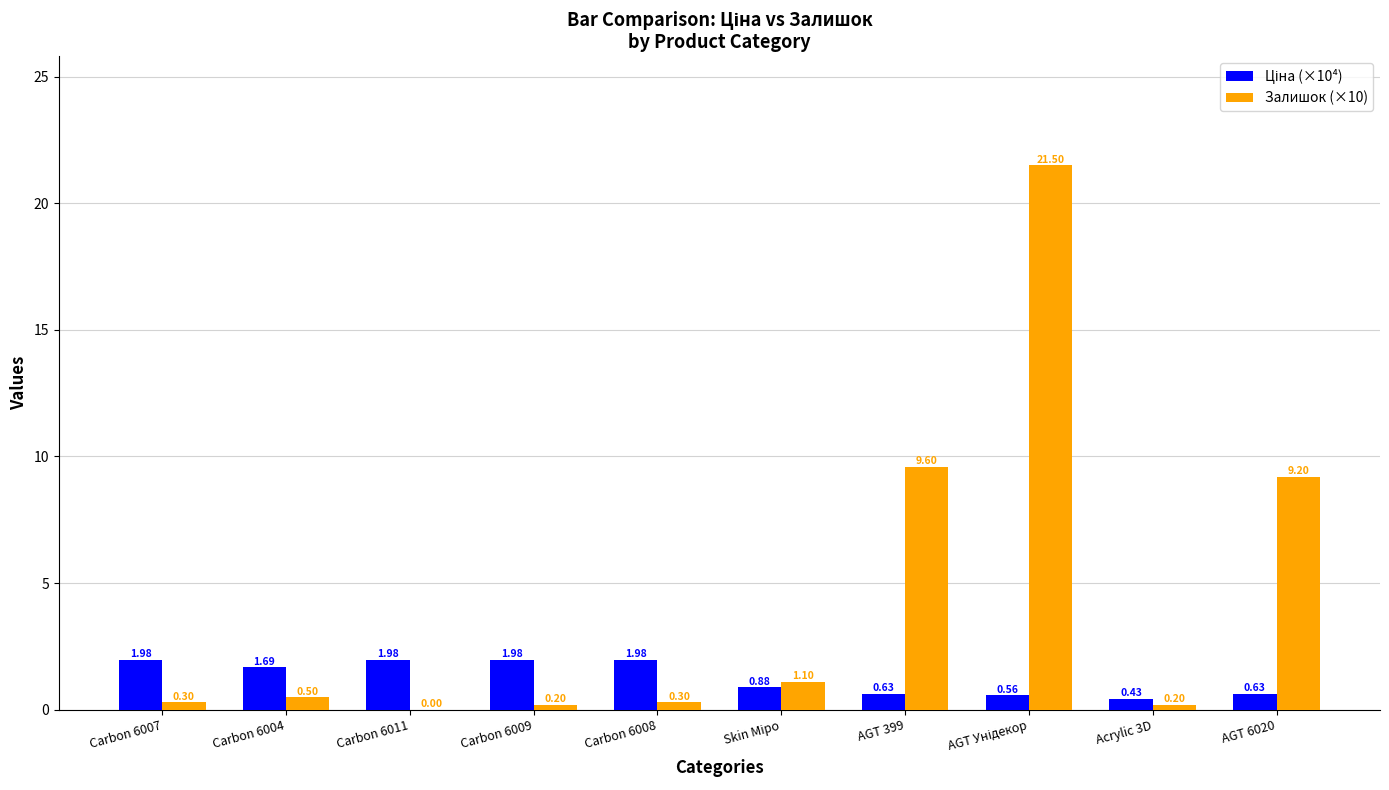

What is the total value across all series at Carbon 6004?

2.2